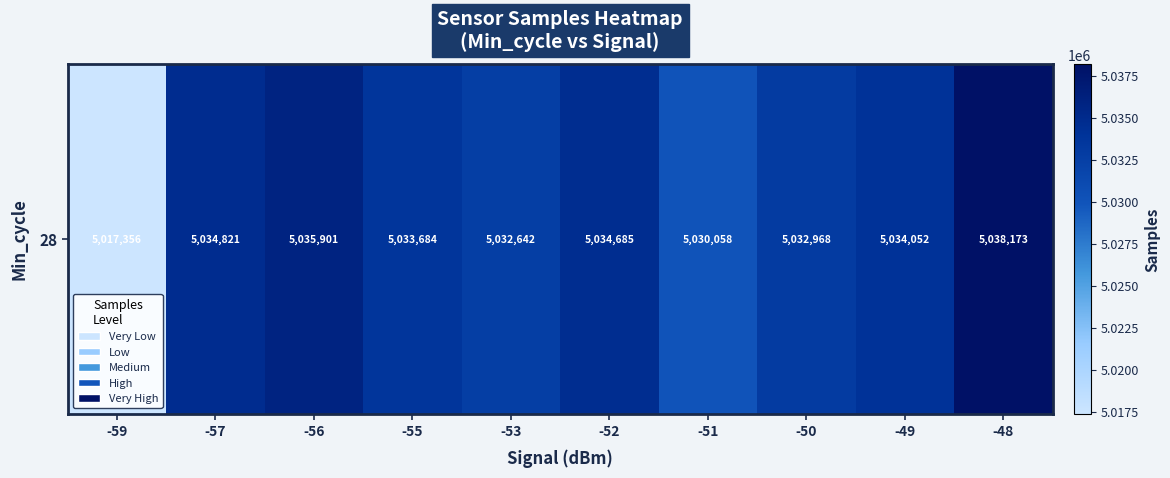

What is the change in value from -56 to -52?

-1216